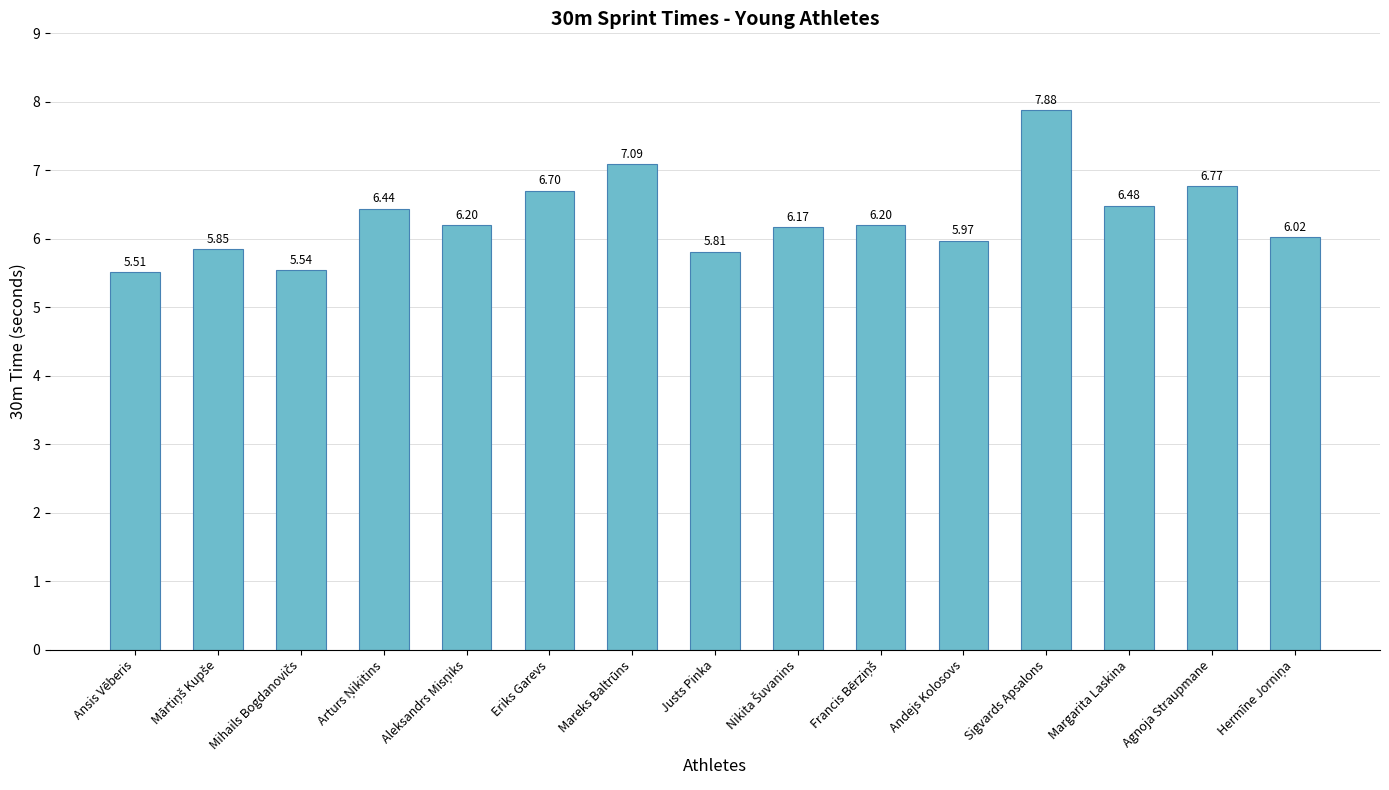

Which label corresponds to the smallest value in the chart?

Ansis Vēberis